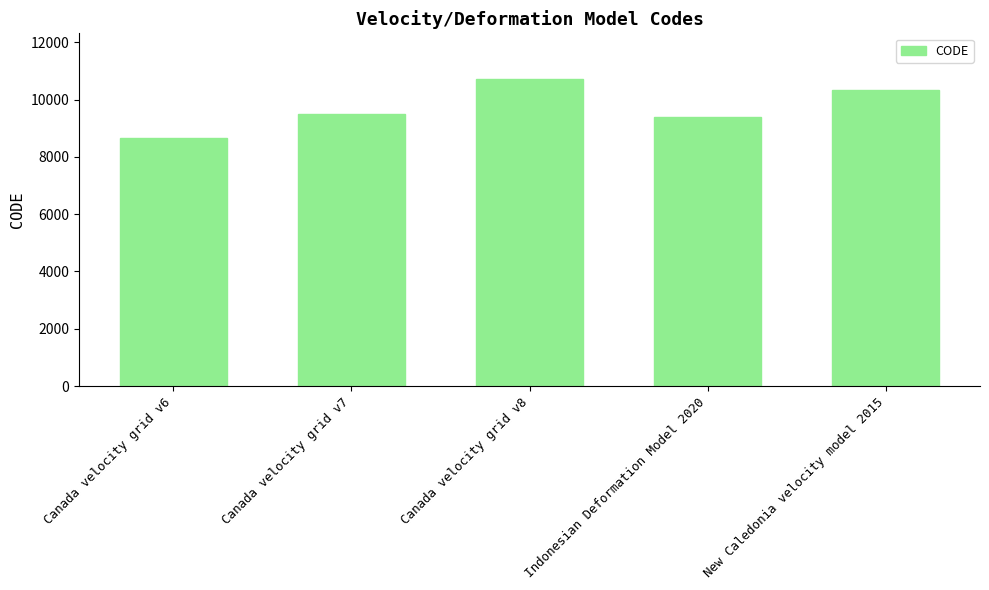

What is the label of the 5th bar from the left?

New Caledonia velocity model 2015